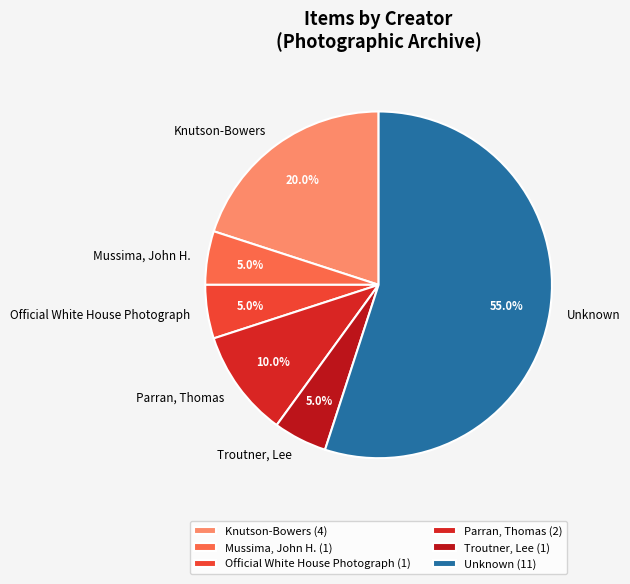

What is the largest slice in the pie chart?

Unknown